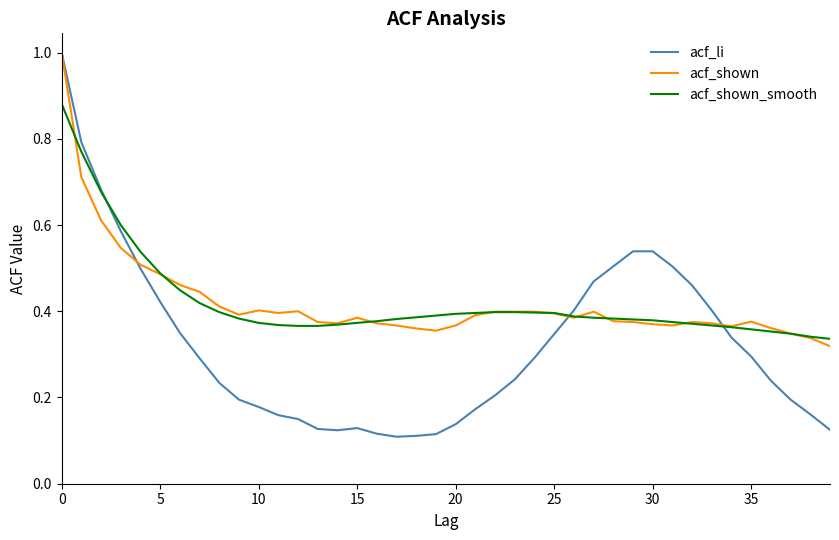

What are all the series names shown in the legend?

acf_li, acf_shown, acf_shown_smooth